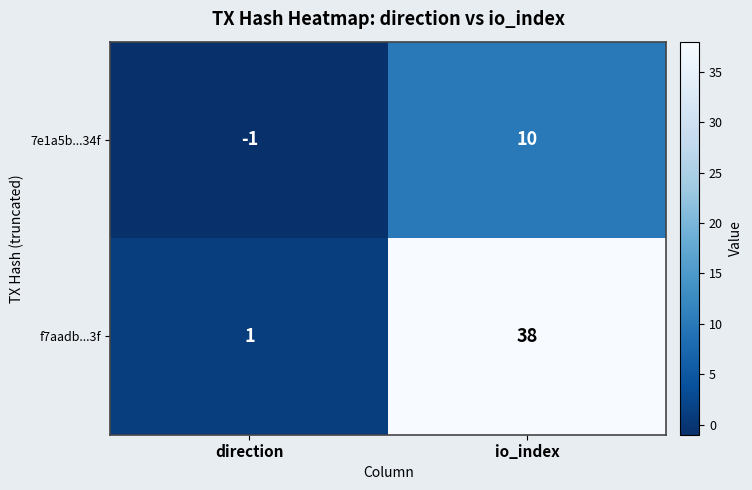

List the series in order of their peak value, lowest first.

7e1a5b...34f, f7aadb...3f